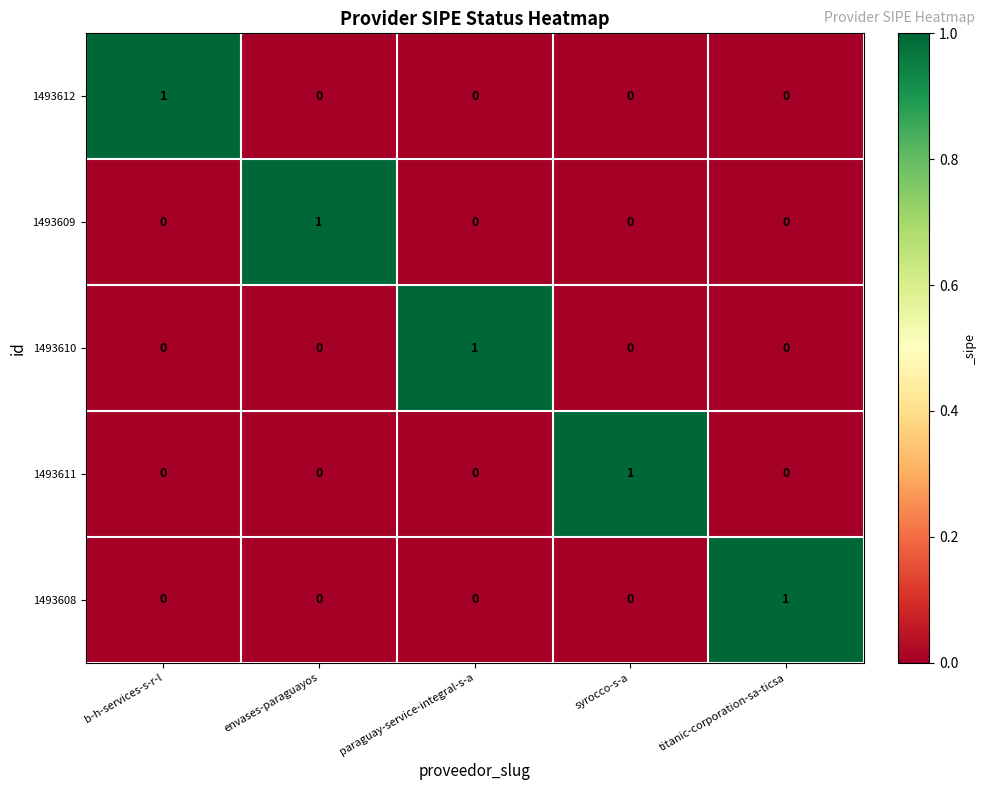

Reading right to left, what are all the values shown in this chart?

1493612: 0	0	0	0	1
1493609: 0	0	0	1	0
1493610: 0	0	1	0	0
1493611: 0	1	0	0	0
1493608: 1	0	0	0	0